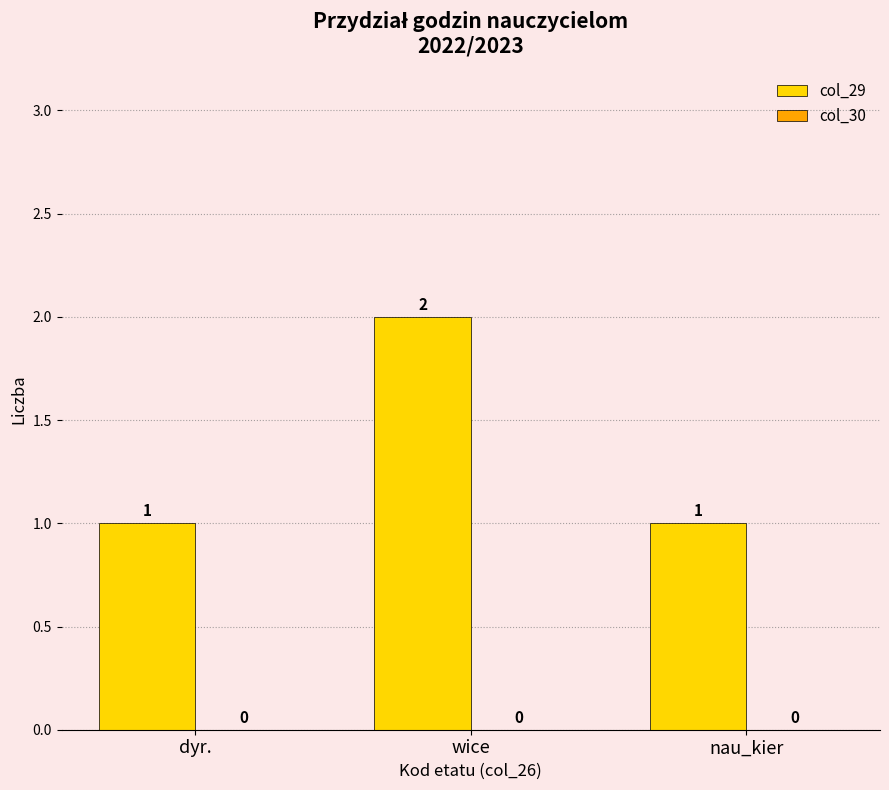

At which category does the chart reach its peak across all series?

wice